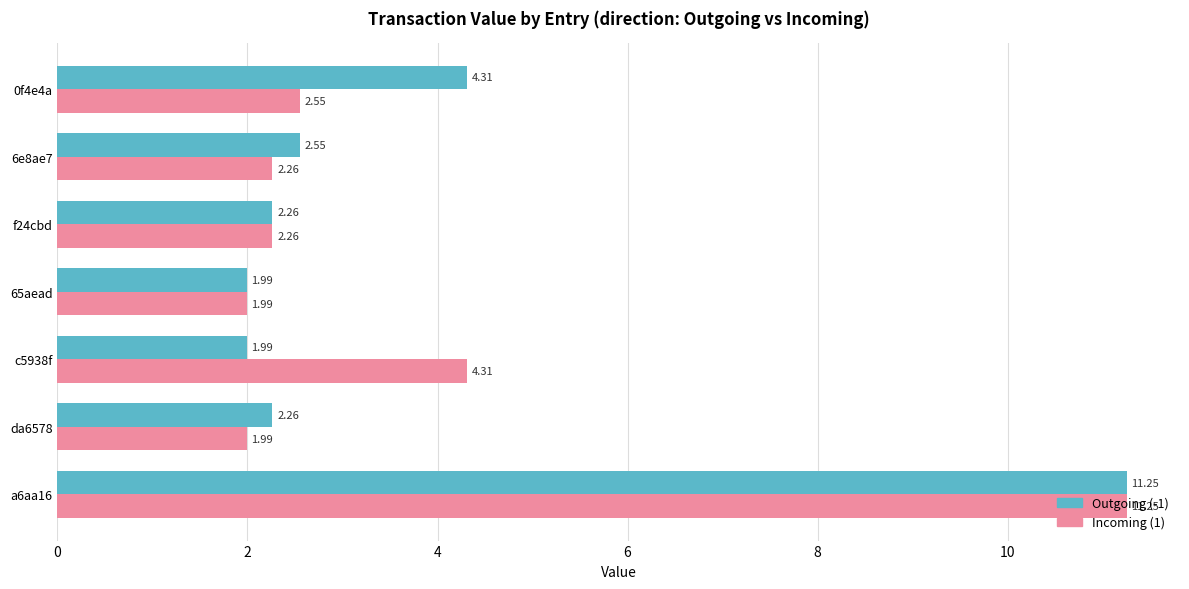

What is the smallest value displayed?

2.0